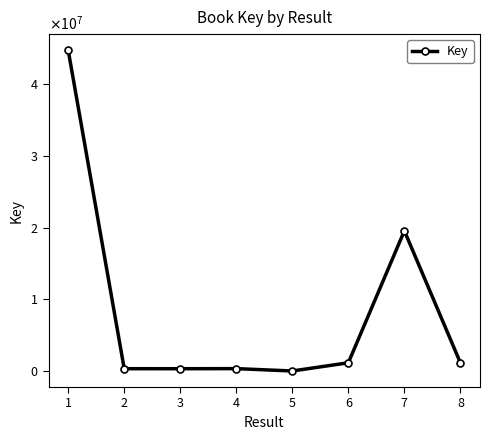

Is this an area chart (filled region under the line)?

No